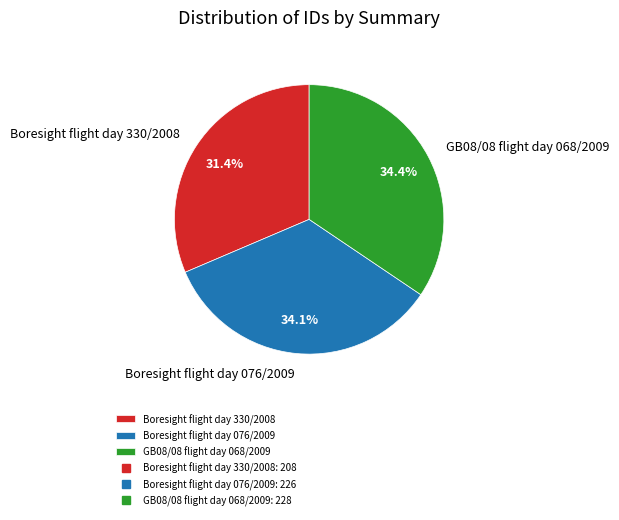

Is it true that GB08/08 flight day 068/2009 is 46% of the pie?

False